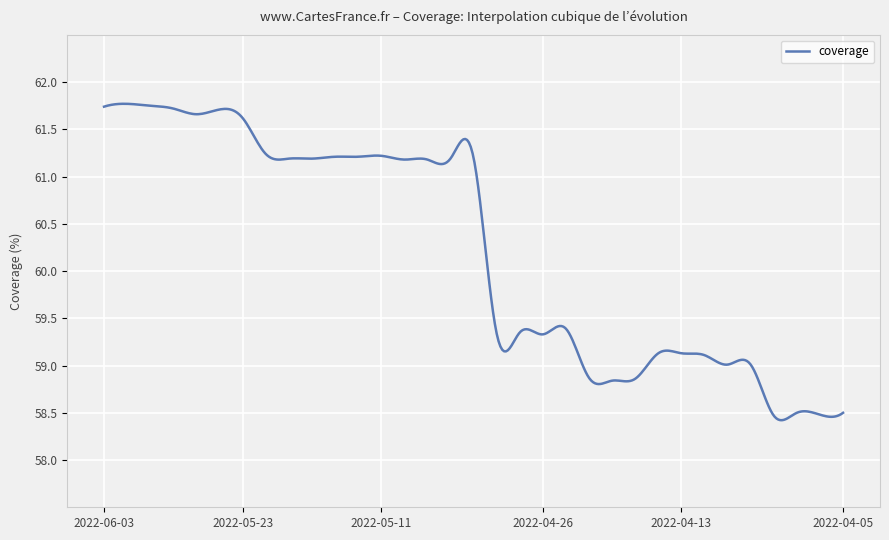

What is the difference between the maximum and minimum values?

3.3